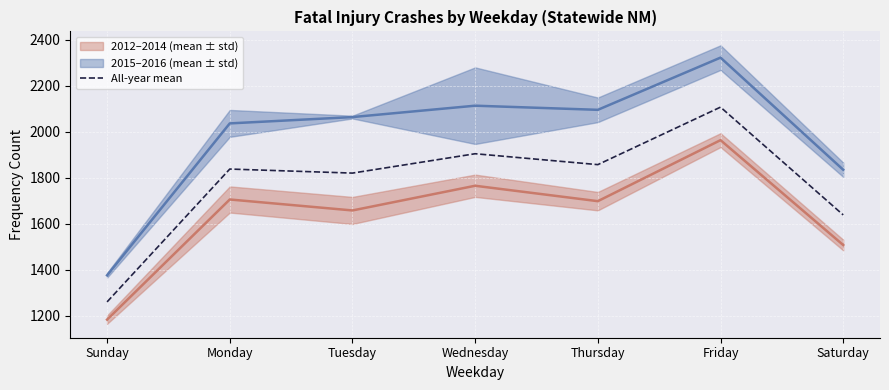

Count the number of values greater than 1838.

3